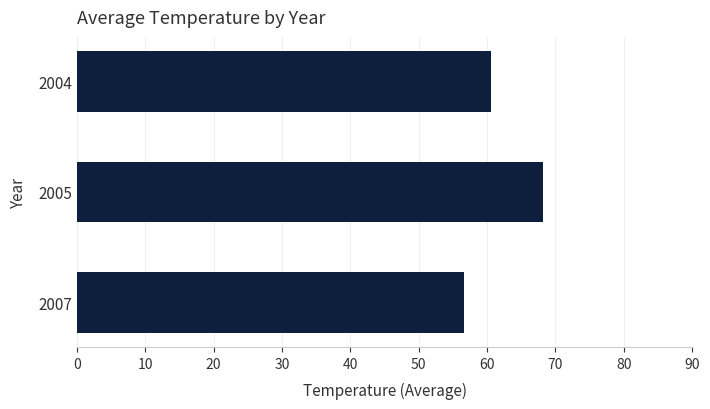

How many series are shown in this chart?

1